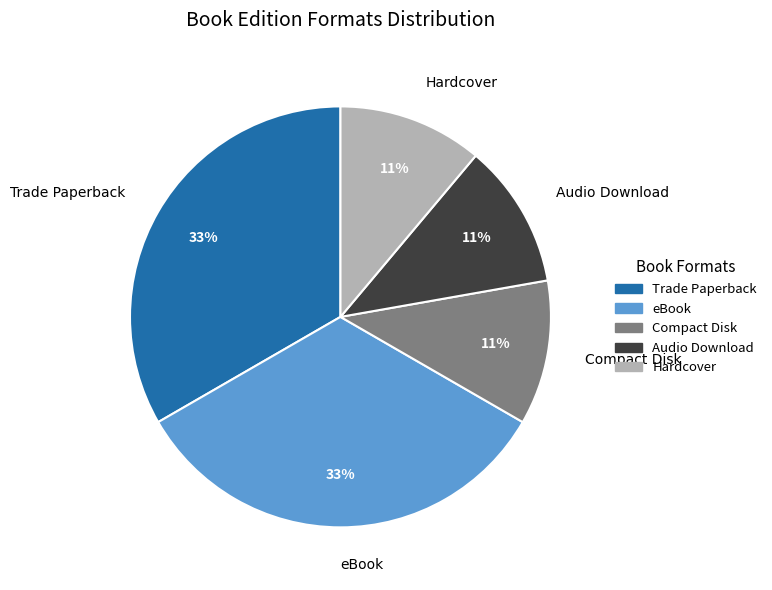

Combined, do Compact Disk and Hardcover account for over 50%?

No